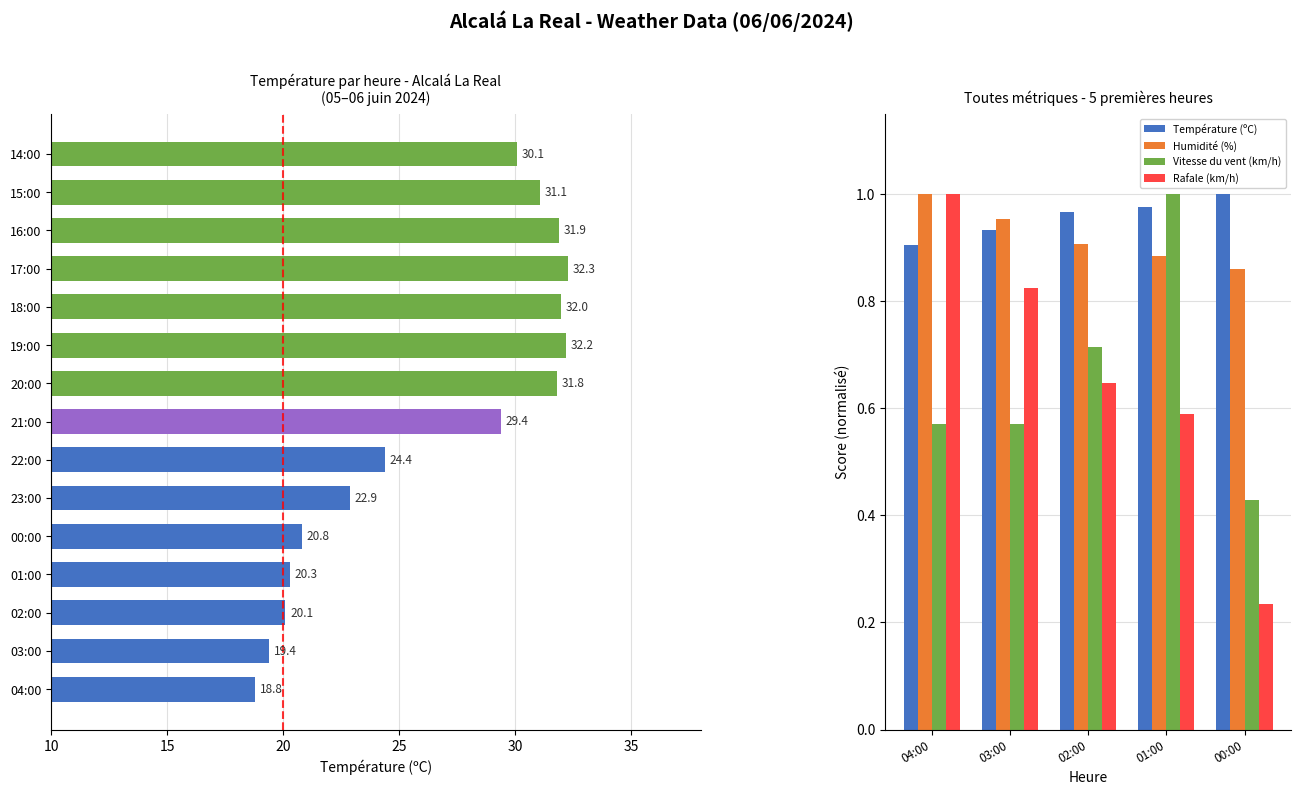

What is the value of the Rafale (km/h) bar at the 2nd from the left?

0.8